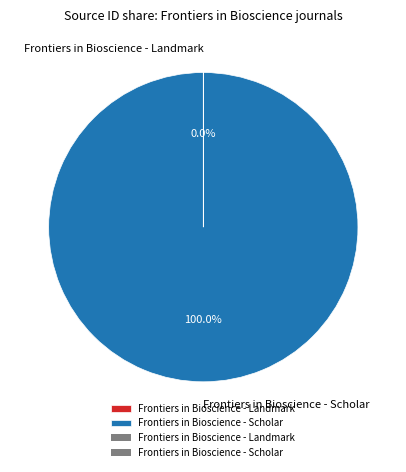

Which category has the biggest portion of the pie?

Frontiers in Bioscience - Scholar